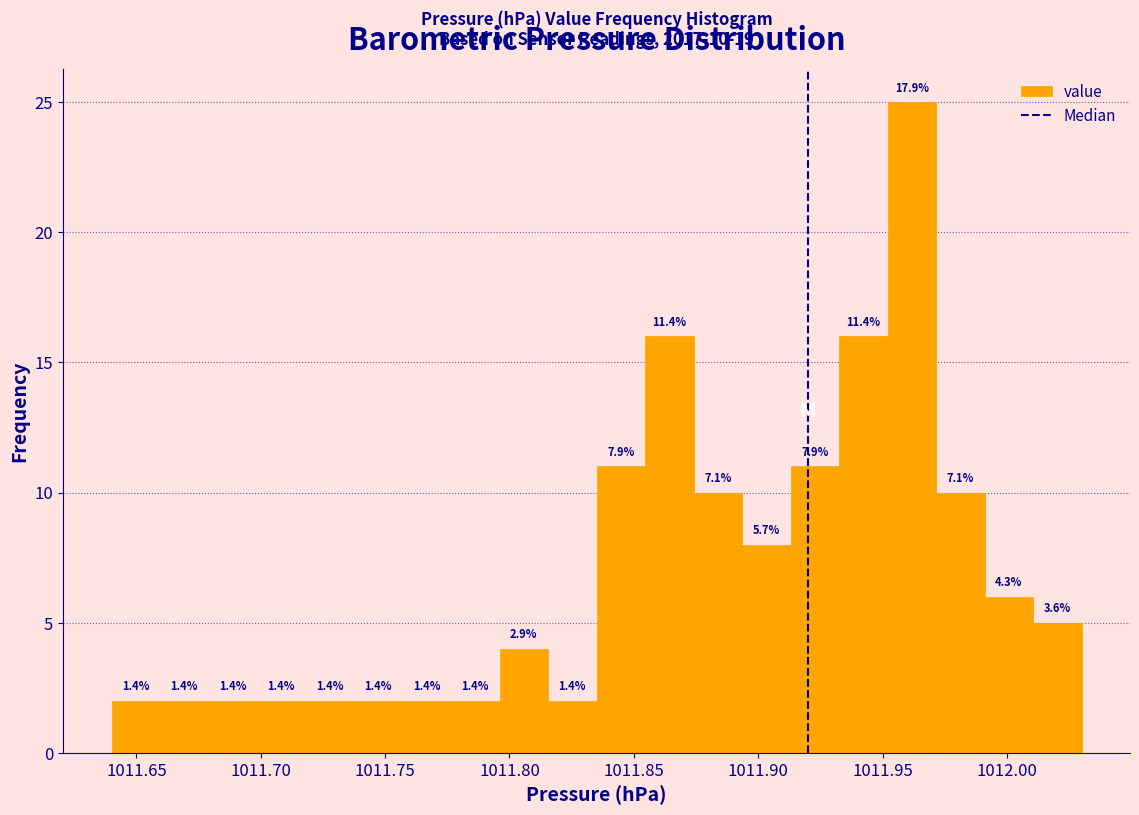

Around what value on the x-axis is the tallest bar? Give the approximate position of its centre, as read against the axis.

1011.960